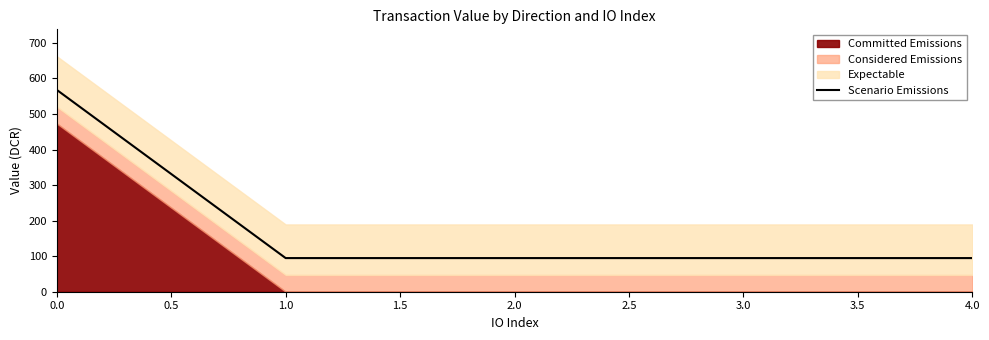

The value of Scenario Emissions at 2.0 is 30.3. True or false?

False